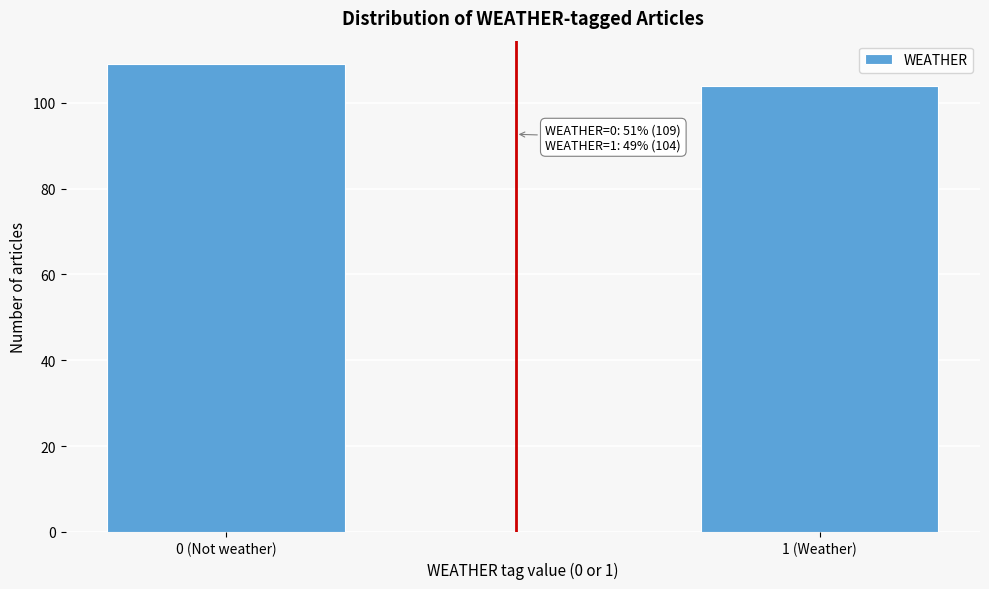

Reading right to left, transcribe all the data shown in this chart.

1 (Weather)=104	0 (Not weather)=109